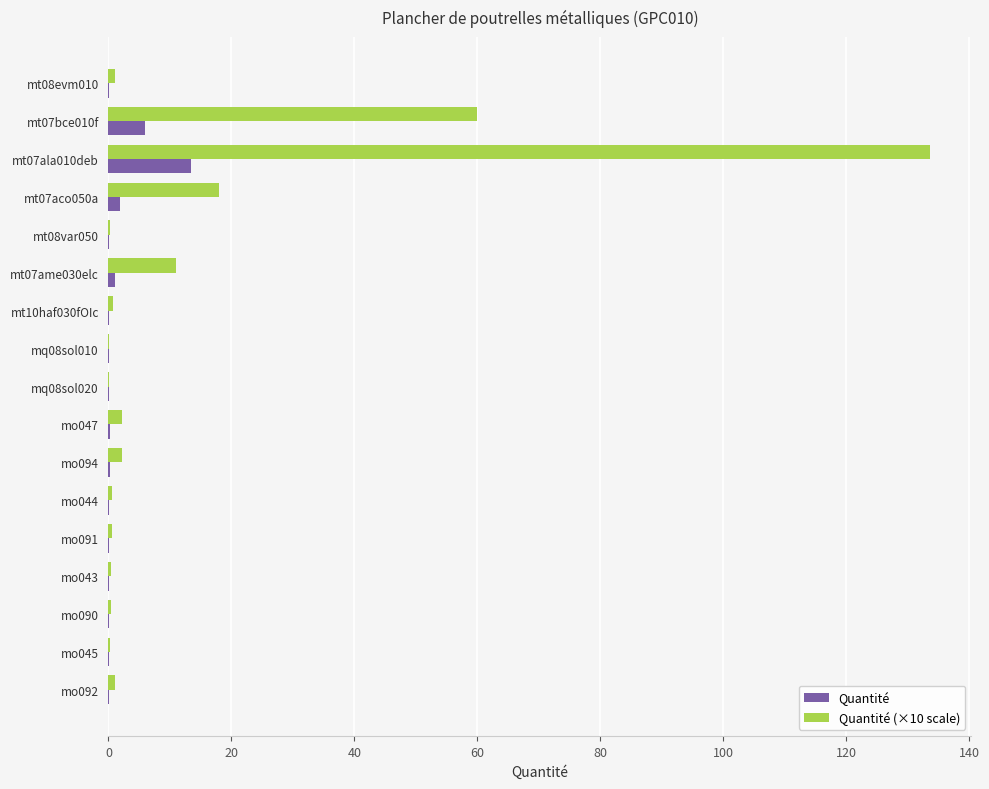

How many categories are shown in the chart?

17